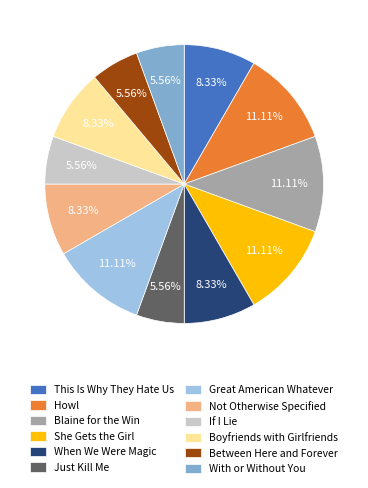

What percentage is the Between Here and Forever slice, to the nearest percent?

6%